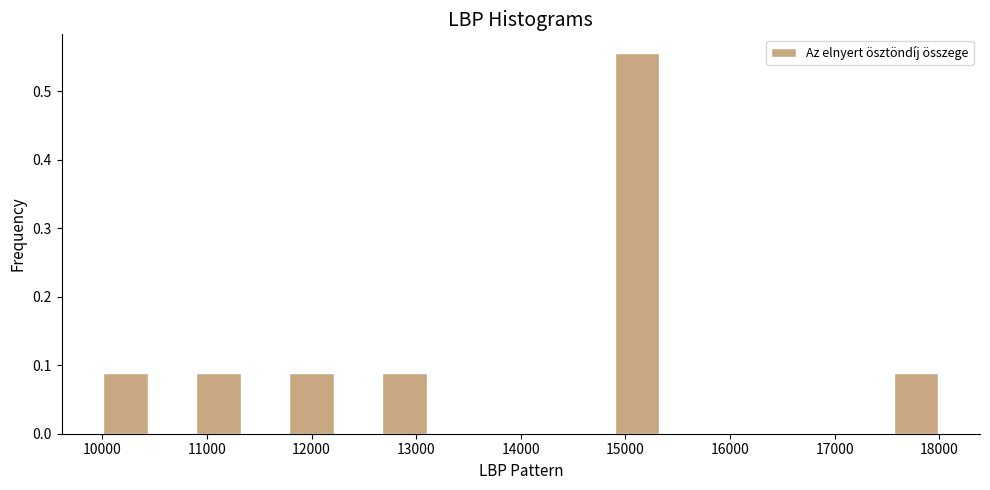

What is the height of the bar covering 14900 to 15300 on the x-axis? Neither the bar edges nor the heights are printed on the chart, so give them approximately, as read against the axes.

0.56